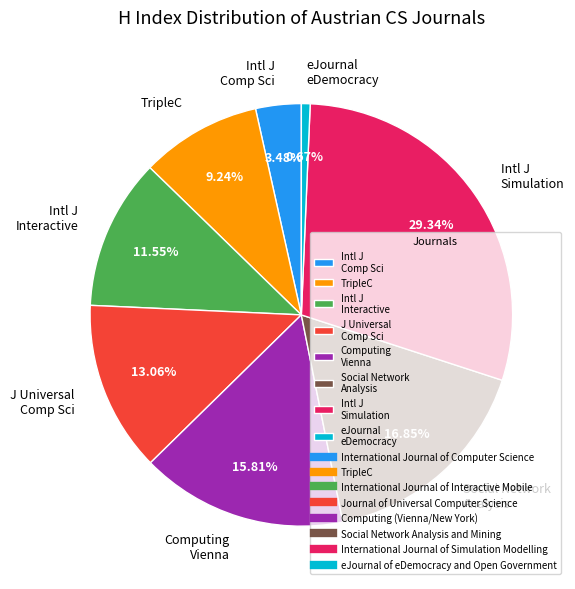

Rank the categories by value from highest to lowest.

Intl J Simulation, Social Network Analysis, Computing Vienna, J Universal Comp Sci, Intl J Interactive, TripleC, Intl J Comp Sci, eJournal eDemocracy